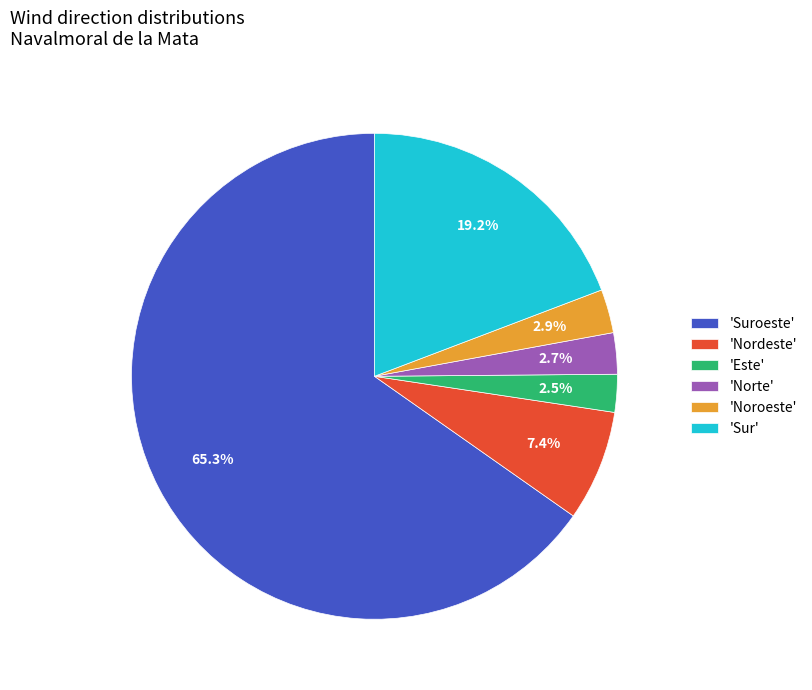

Is there a majority slice in this chart?

Yes